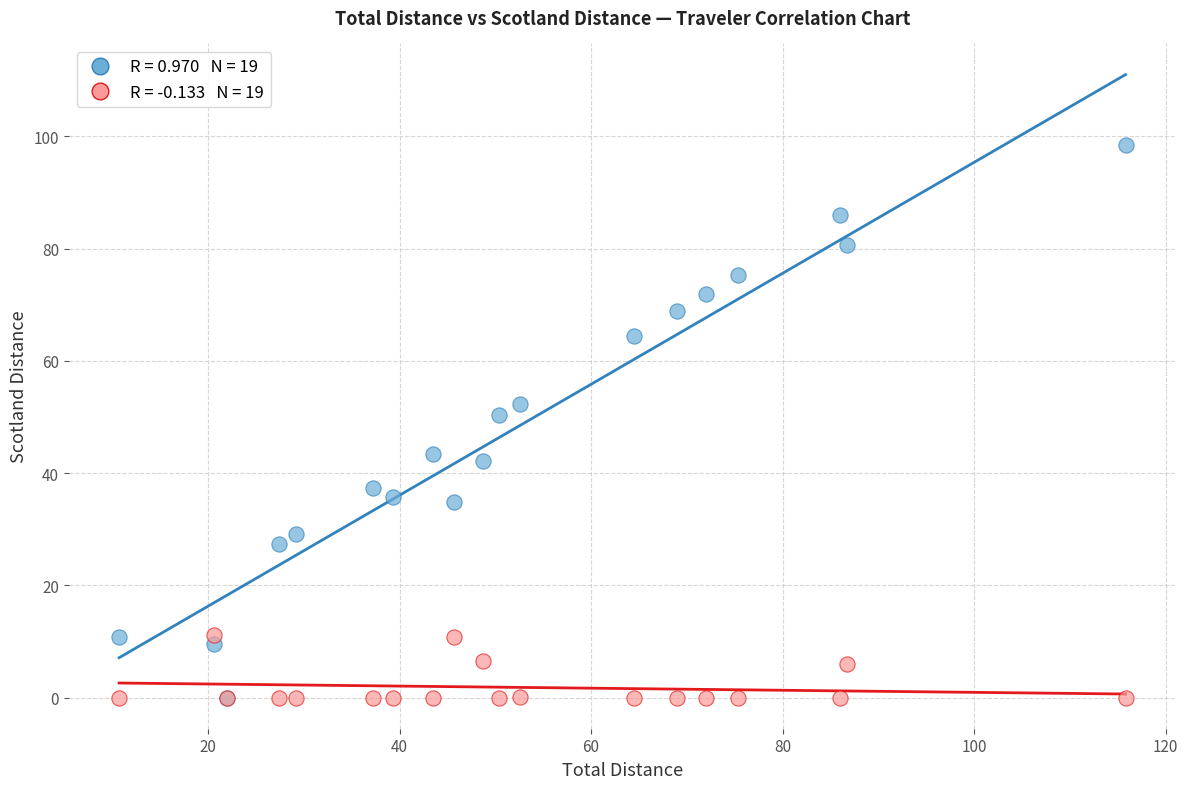

Across all series, what Y value is closest to 49?

50.4